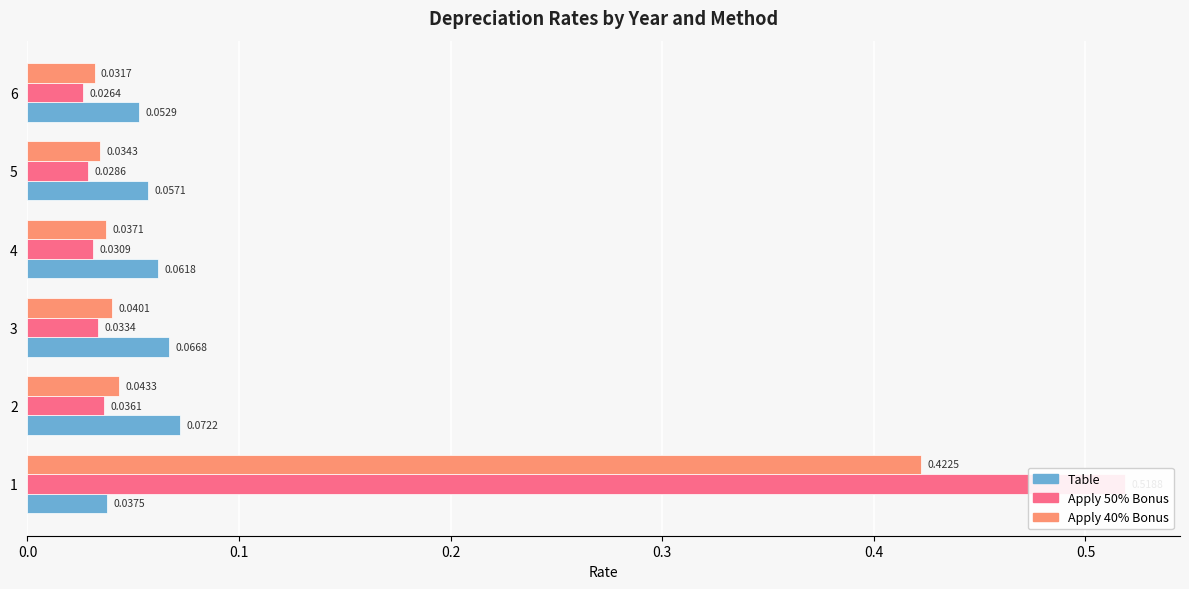

Rank the series at 1 from highest to lowest value.

Apply 50% Bonus, Apply 40% Bonus, Table